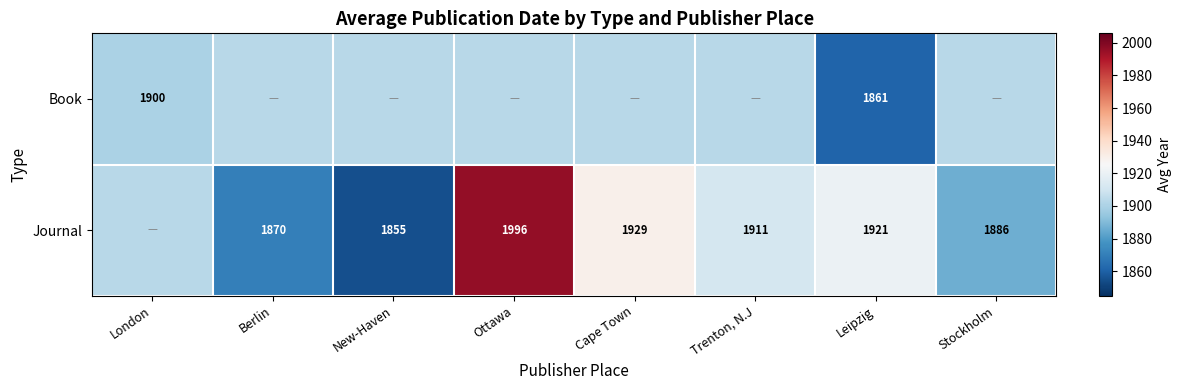

The value of Book at Trenton, N.J is 1903.3. True or false?

True